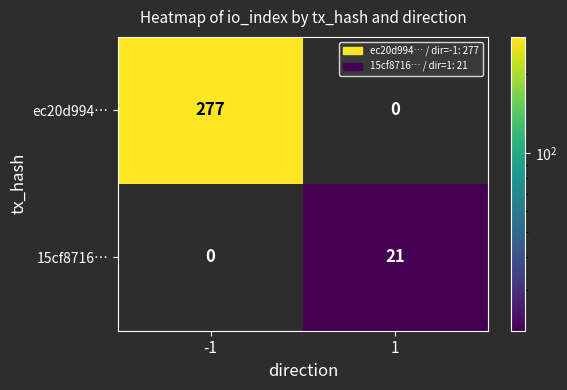

Reading right to left, what are all the values shown in this chart?

ec20d994…: 0	277
15cf8716…: 21	0